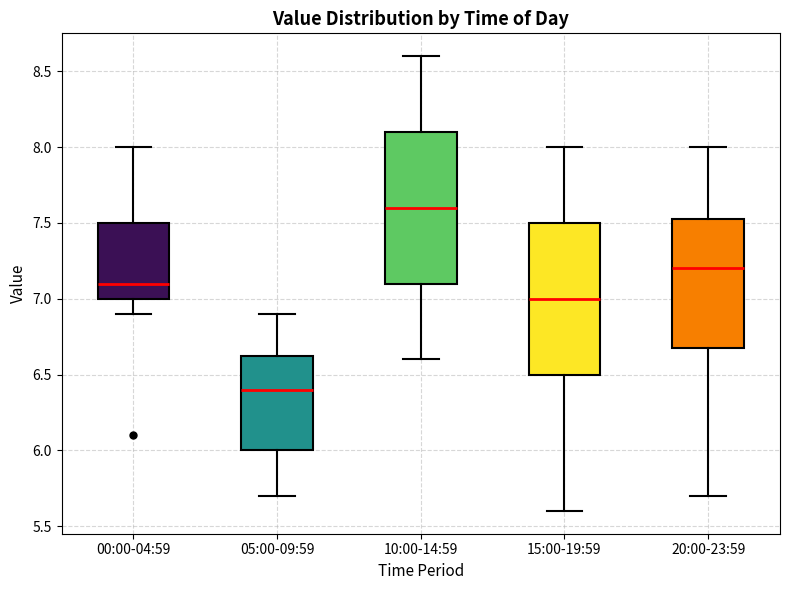

Reading left to right, transcribe this box plot: for each box, give where its median line is, the range the box spans, and where its two whiskers end, as read against the y-axis. The values are not printed on the chart, so give them approximately, as read against the axis.

00:00-04:59: median 7.10, box 7.00 to 7.50, whiskers 6.90 to 8.00
05:00-09:59: median 6.40, box 6.00 to 6.65, whiskers 5.70 to 6.90
10:00-14:59: median 7.60, box 7.10 to 8.10, whiskers 6.60 to 8.60
15:00-19:59: median 7.00, box 6.50 to 7.50, whiskers 5.60 to 8.00
20:00-23:59: median 7.20, box 6.70 to 7.55, whiskers 5.70 to 8.00